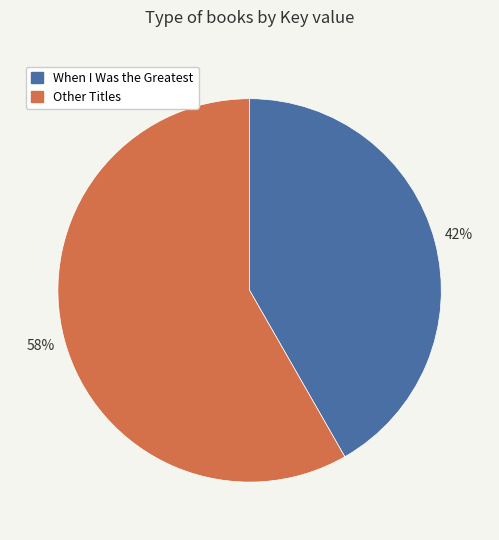

Does any single category account for the majority?

Yes